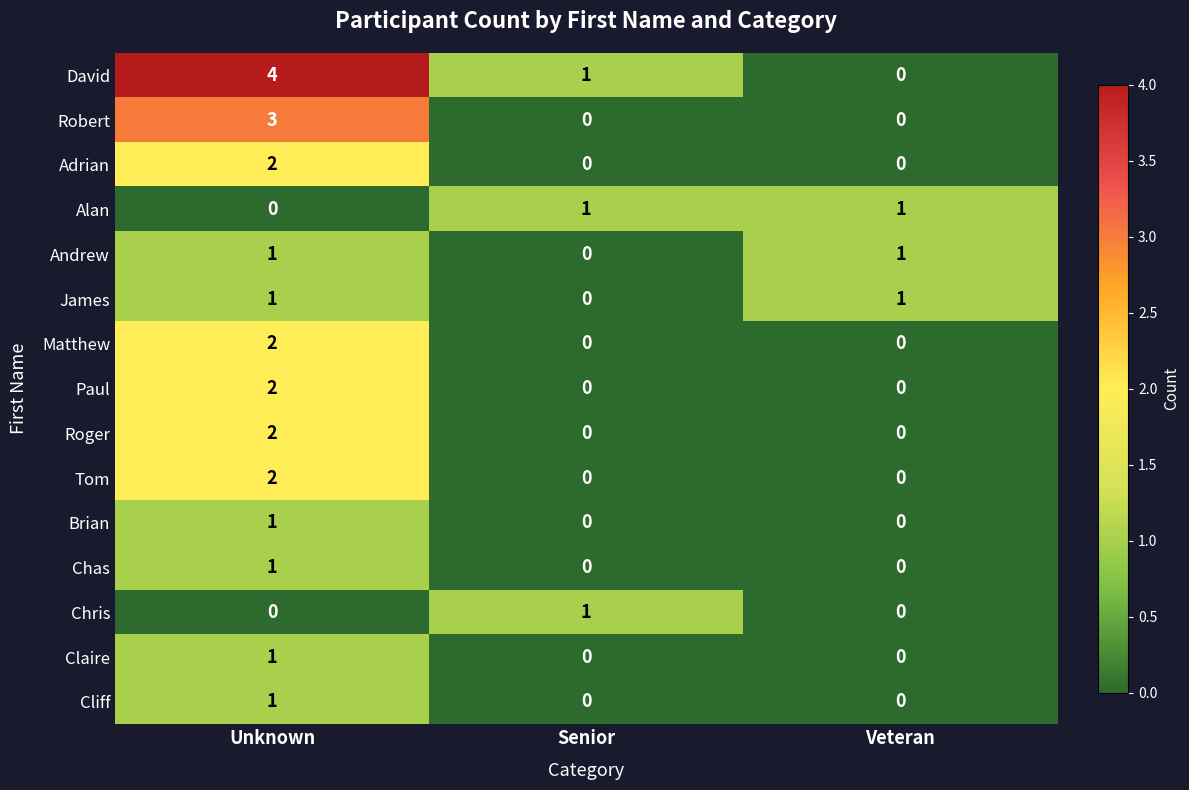

The Adrian series shows -1 at Veteran. True or false?

False